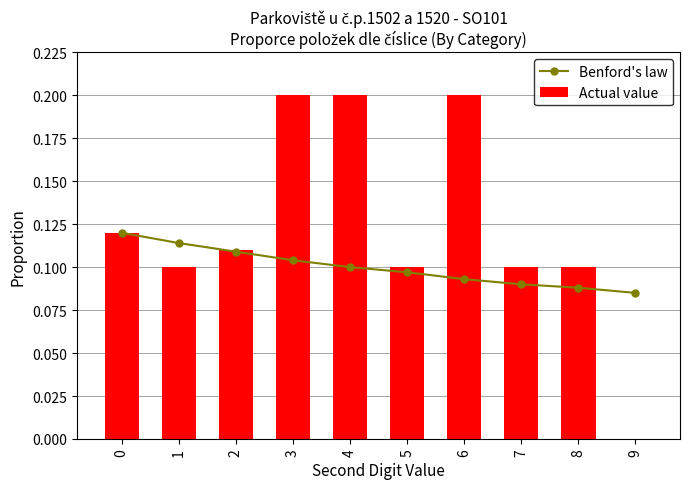

How many groups of bars are there?

10